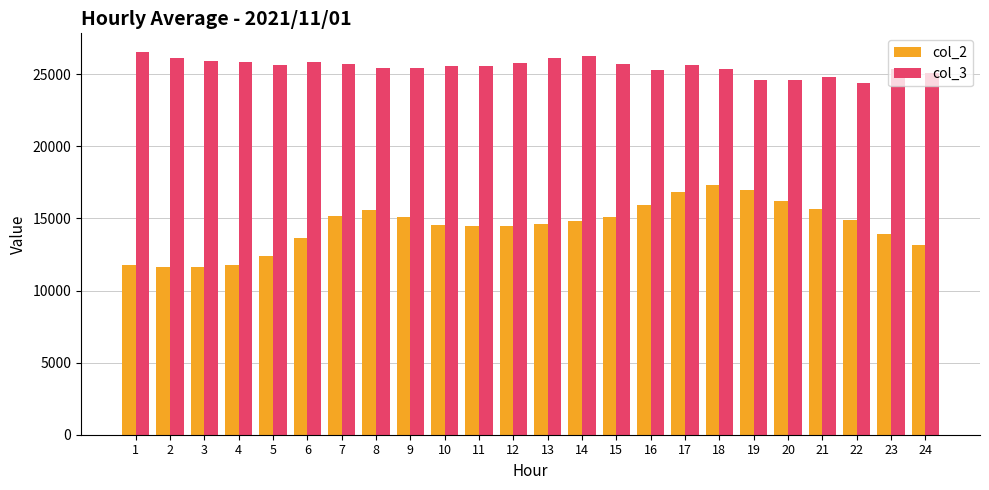

The value of col_2 at 17 is 7741. True or false?

False